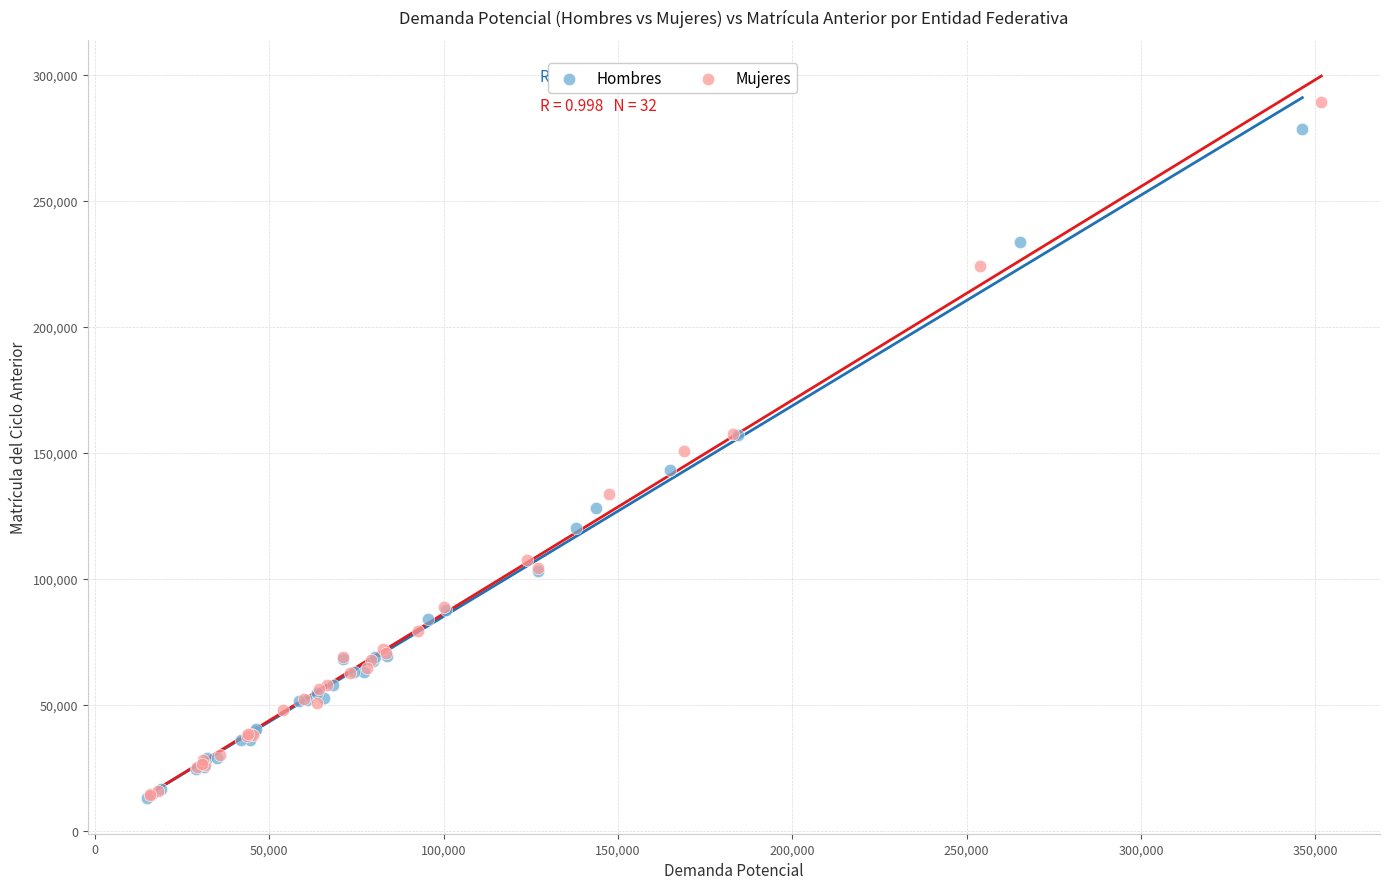

What are all the series names shown in the legend?

Hombres, Mujeres